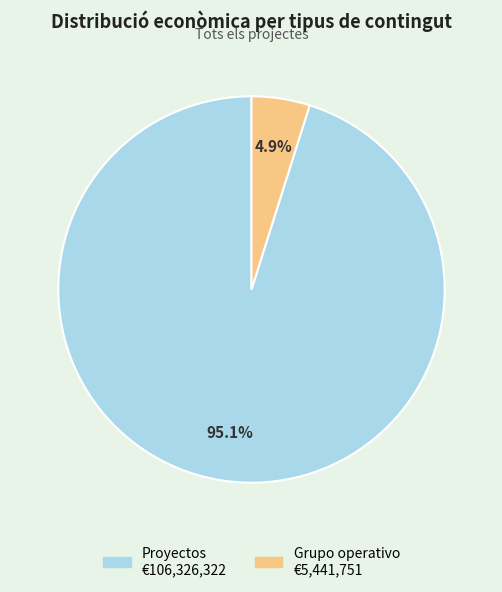

To the nearest percent, what is the difference between the largest and smallest slice percentages?

90%